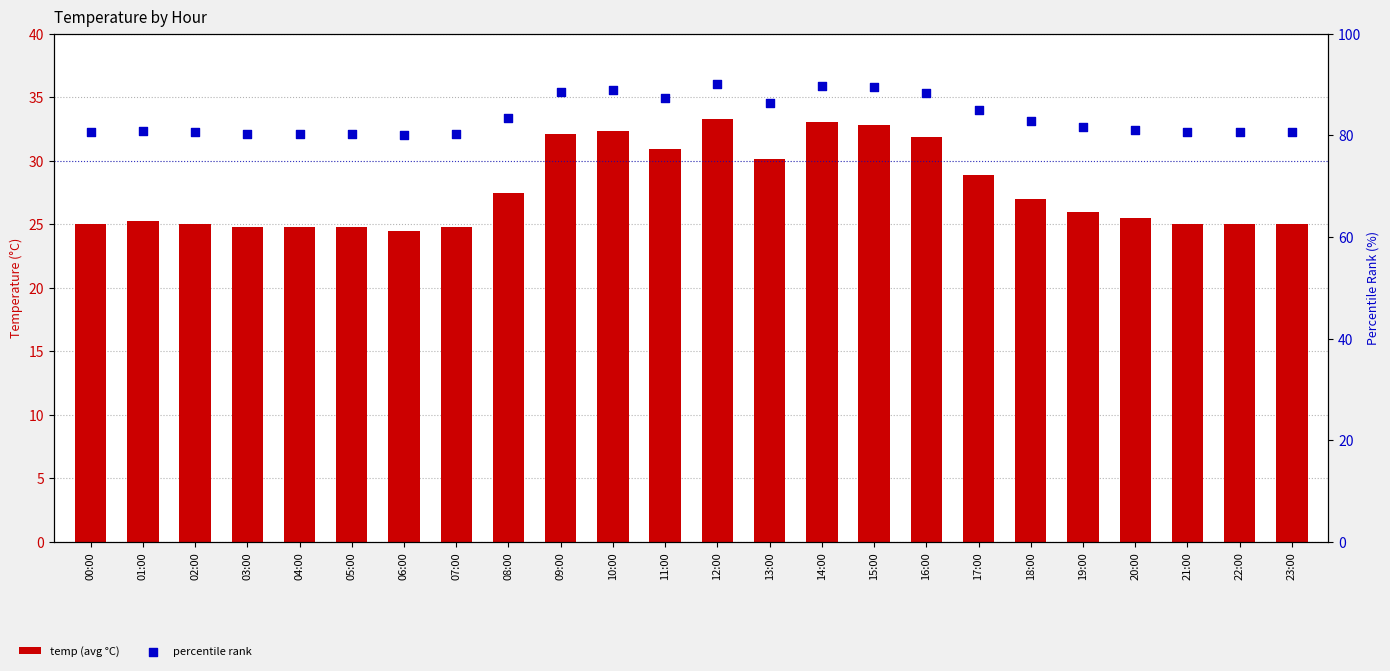

What is the total value across all series at 10:00?

121.2